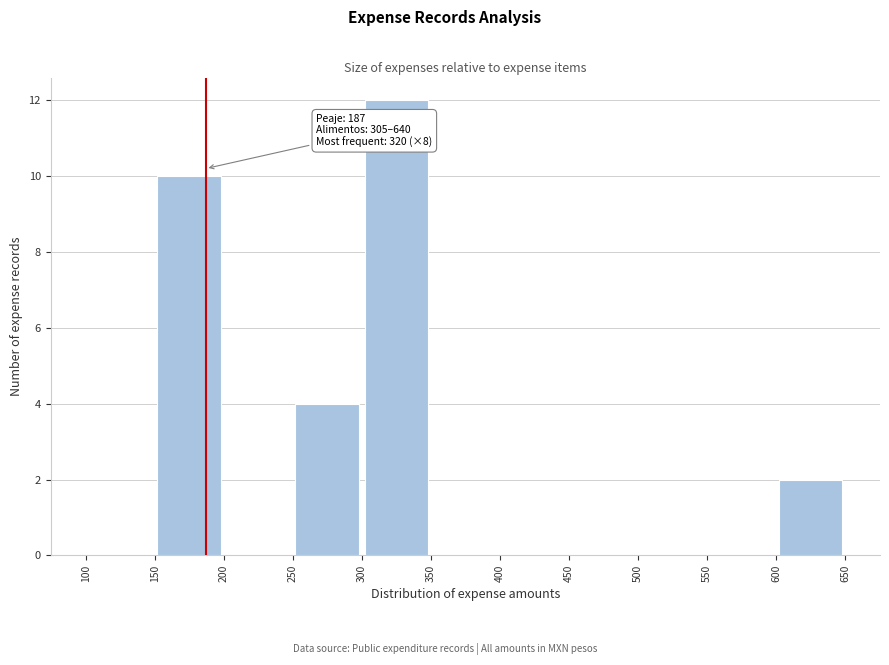

Which range on the x-axis has the tallest bar?

300 to 350